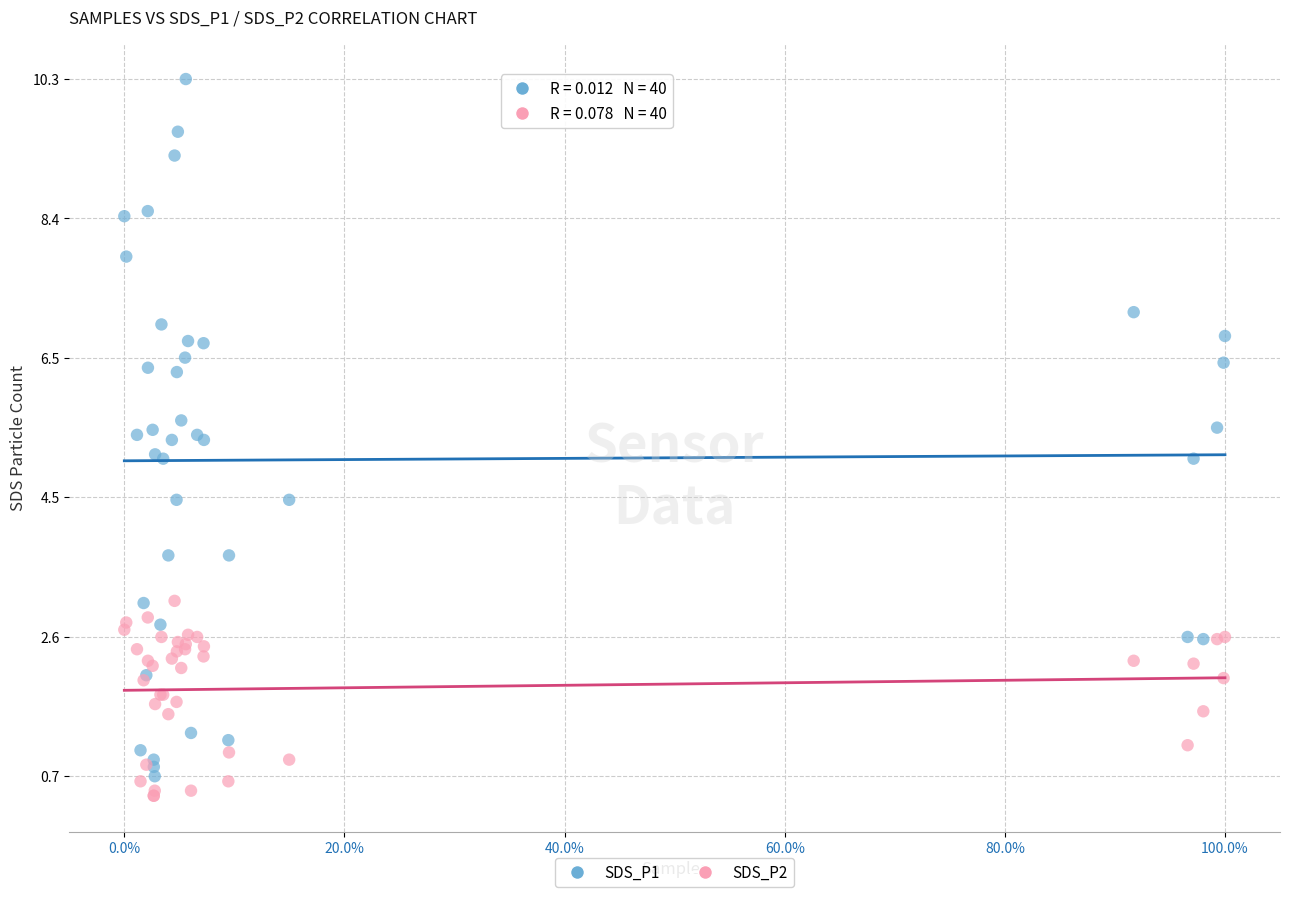

Which series reaches the maximum Y coordinate?

SDS_P1